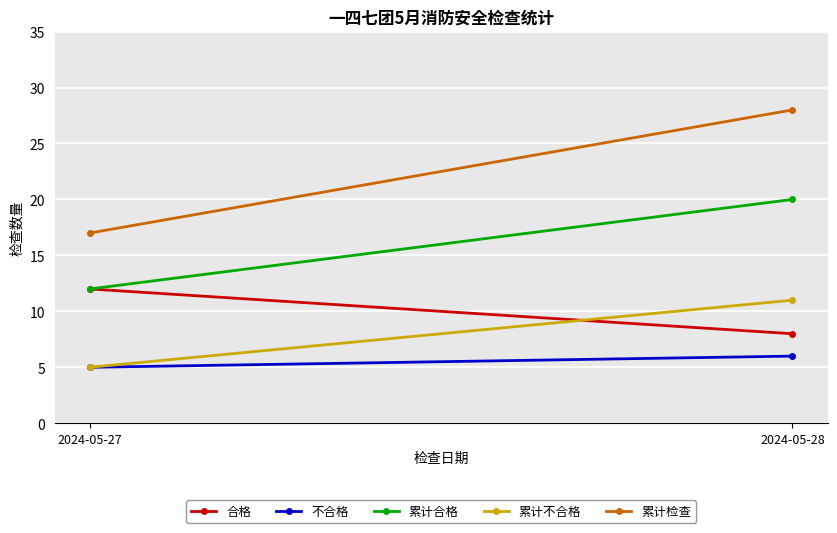

How many values in the 累计检查 series are below 28?

1